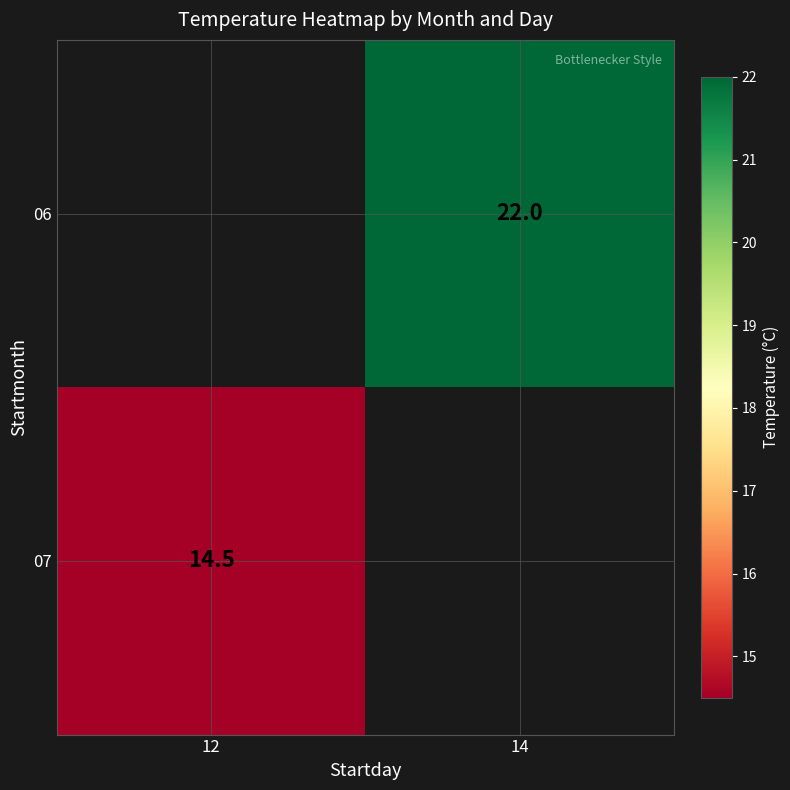

Is it true that 06 equals 30.5 at 14?

False